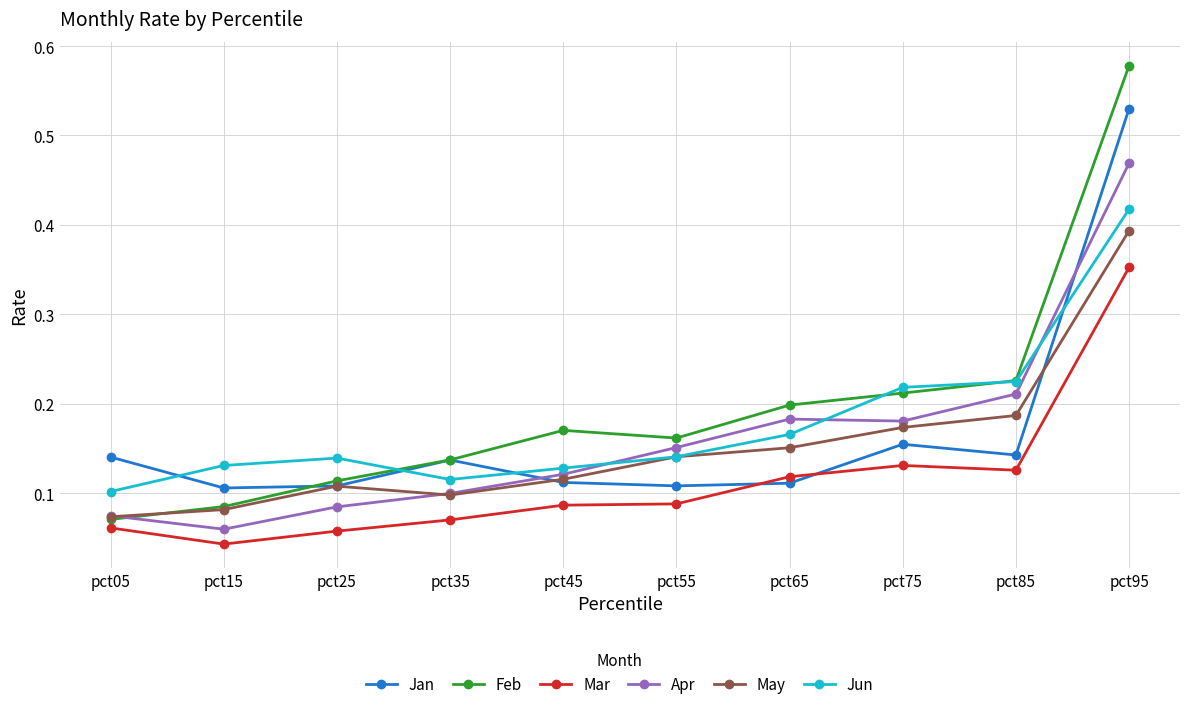

At which category is the sum across all series the highest?

pct95